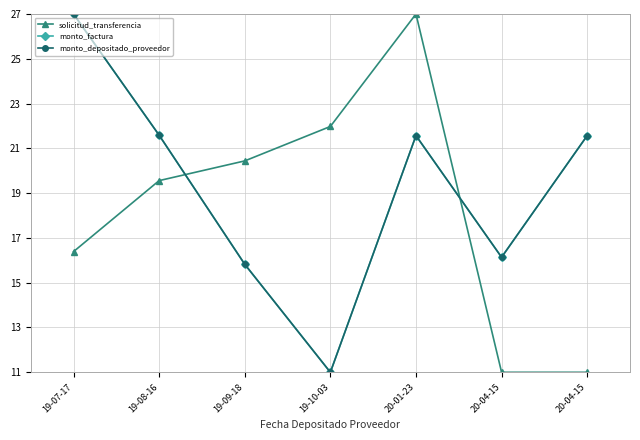

The solicitud_transferencia series shows 17.8 at 20-04-15. True or false?

False